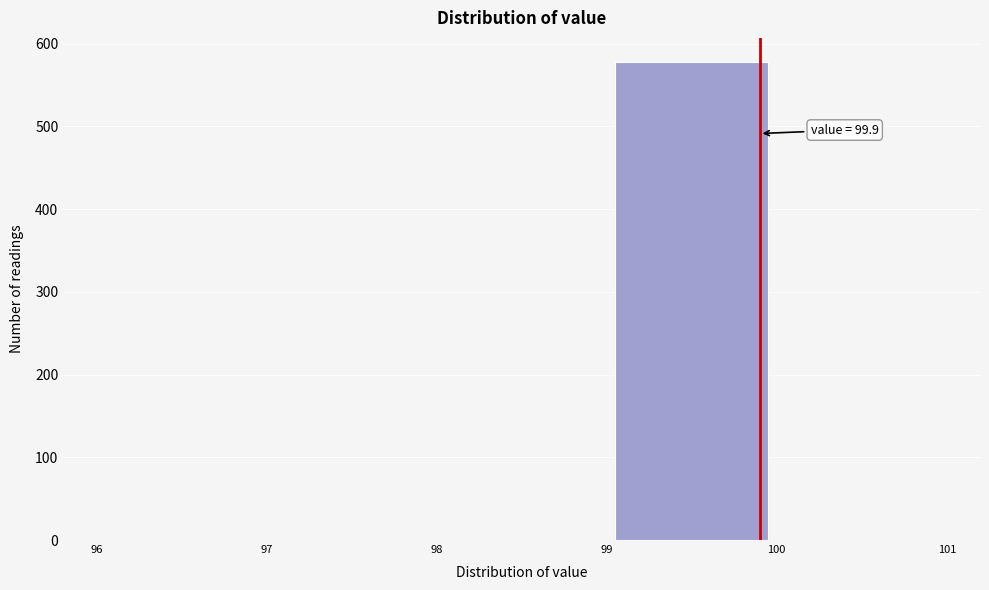

Which range on the x-axis has the tallest bar?

99 to 100